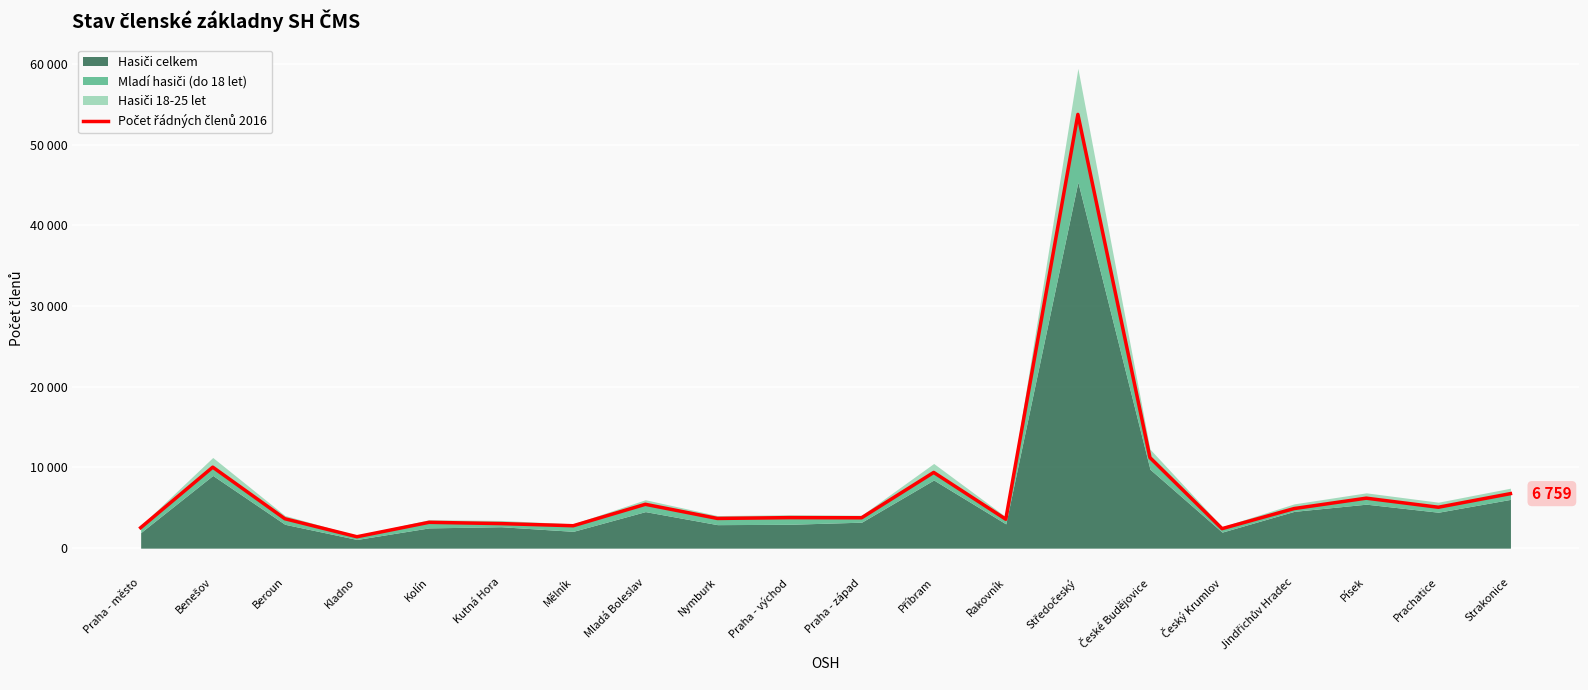

What is the sum of all values?

146660